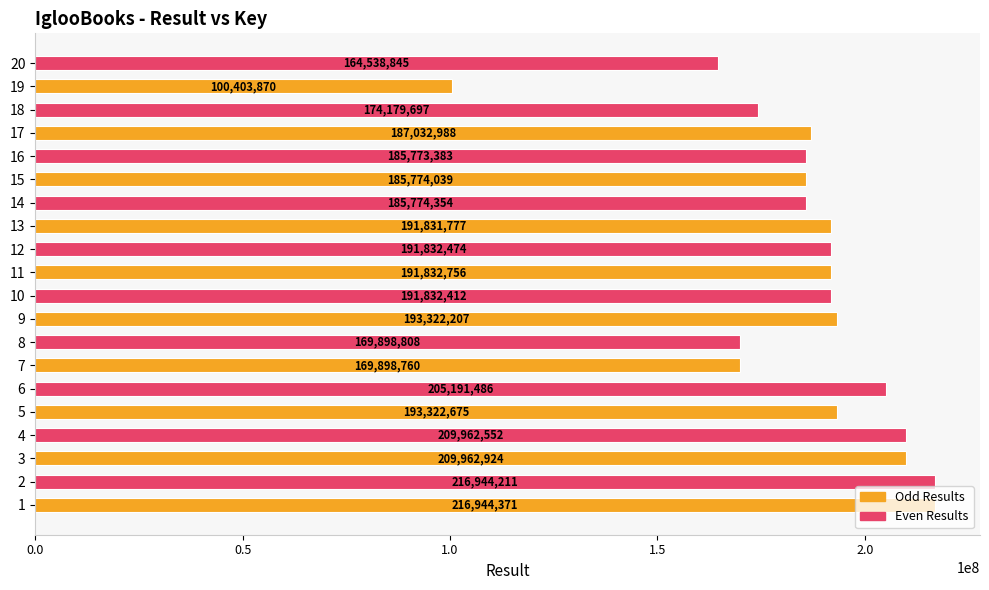

List the labels in order of value, smallest first.

19, 20, 7, 8, 18, 16, 15, 14, 17, 13, 10, 12, 11, 9, 5, 6, 4, 3, 2, 1